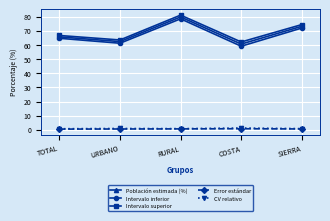

Does the chart have visible grid lines?

Yes